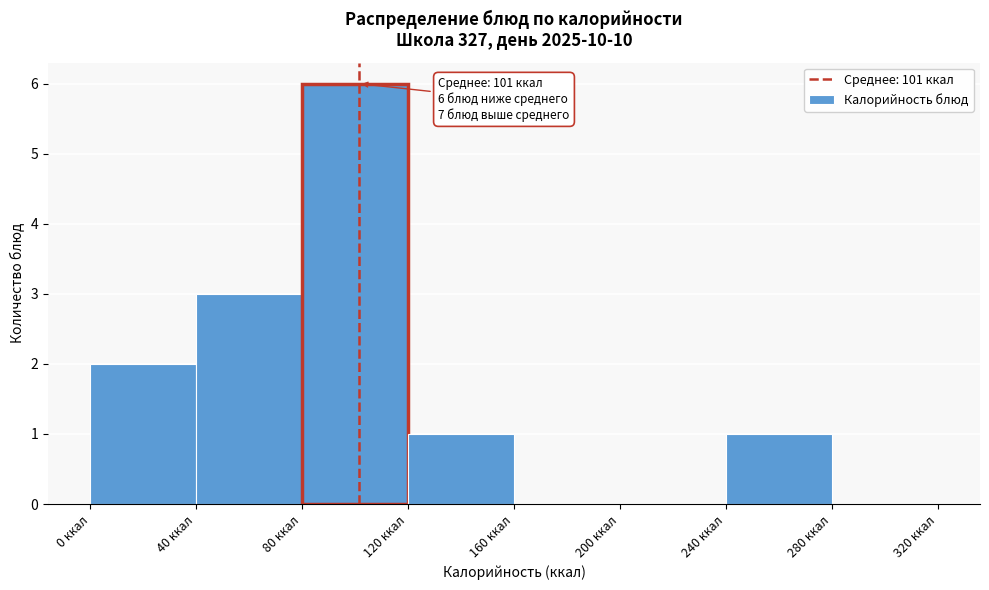

Which range on the x-axis has the tallest bar?

80 to 120